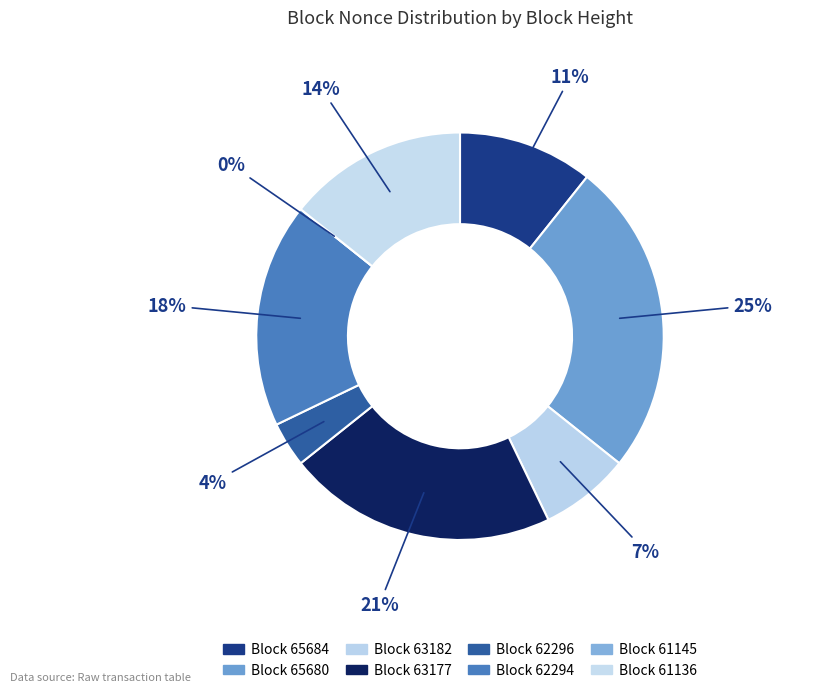

What is the ratio of the value at 65680 to the value at 62296?

7.0